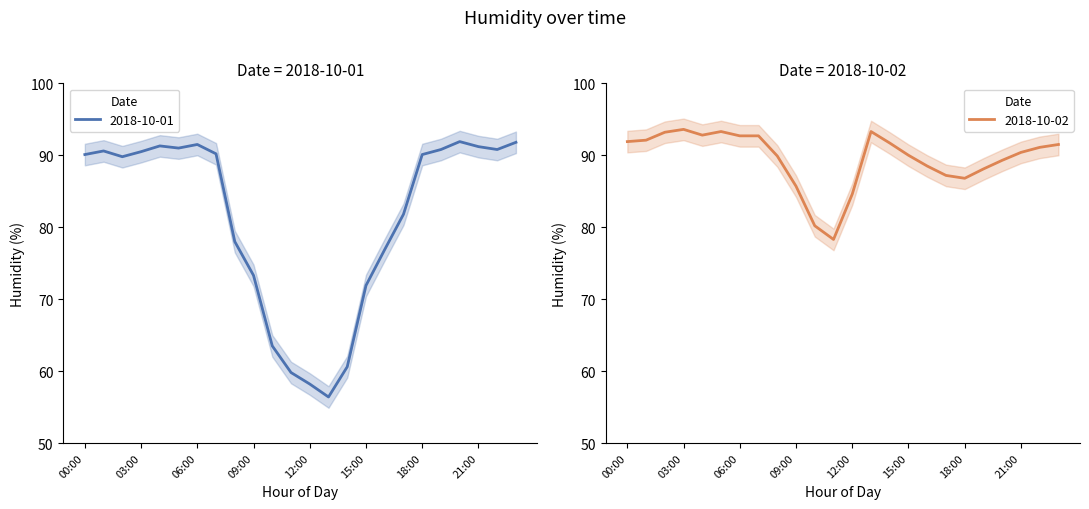

At which category does 2018-10-01 reach its first local valley?

02:00